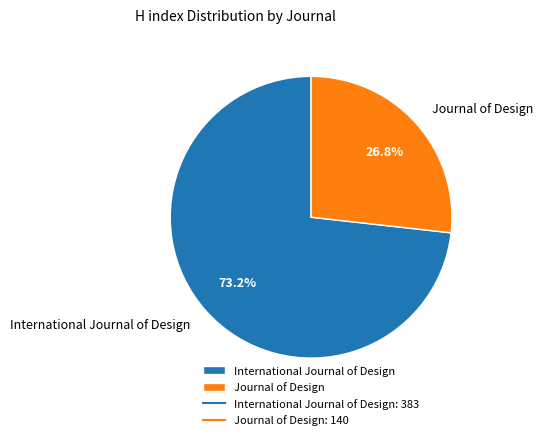

How many slices are in this pie chart?

2